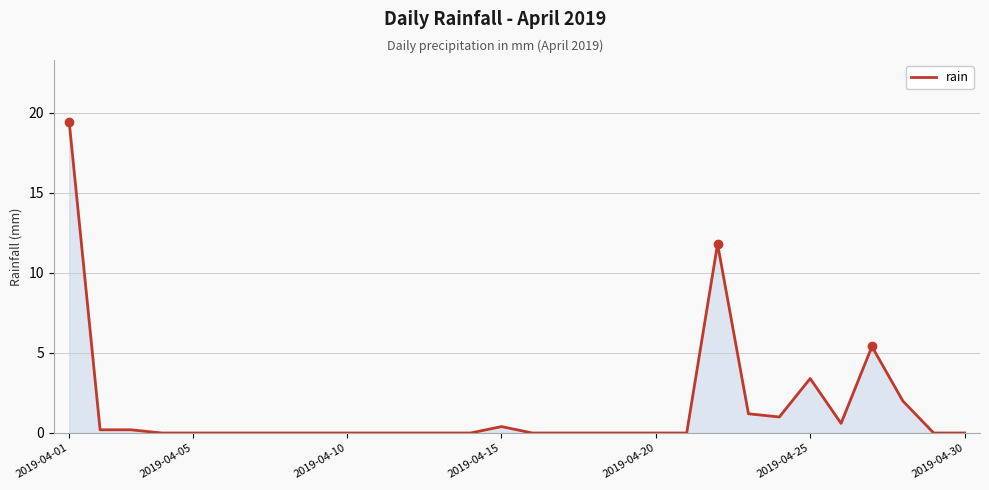

What is the difference between the maximum and minimum values?

19.4